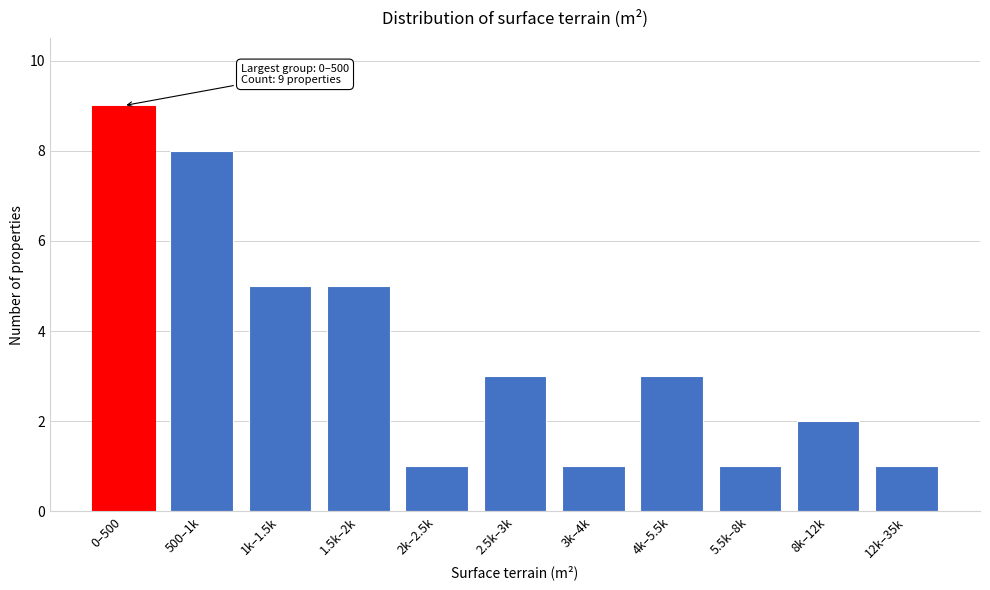

Reading left to right, extract all data points from this chart.

0–500=9	500–1k=8	1k–1.5k=5	1.5k–2k=5	2k–2.5k=1	2.5k–3k=3	3k–4k=1	4k–5.5k=3	5.5k–8k=1	8k–12k=2	12k–35k=1